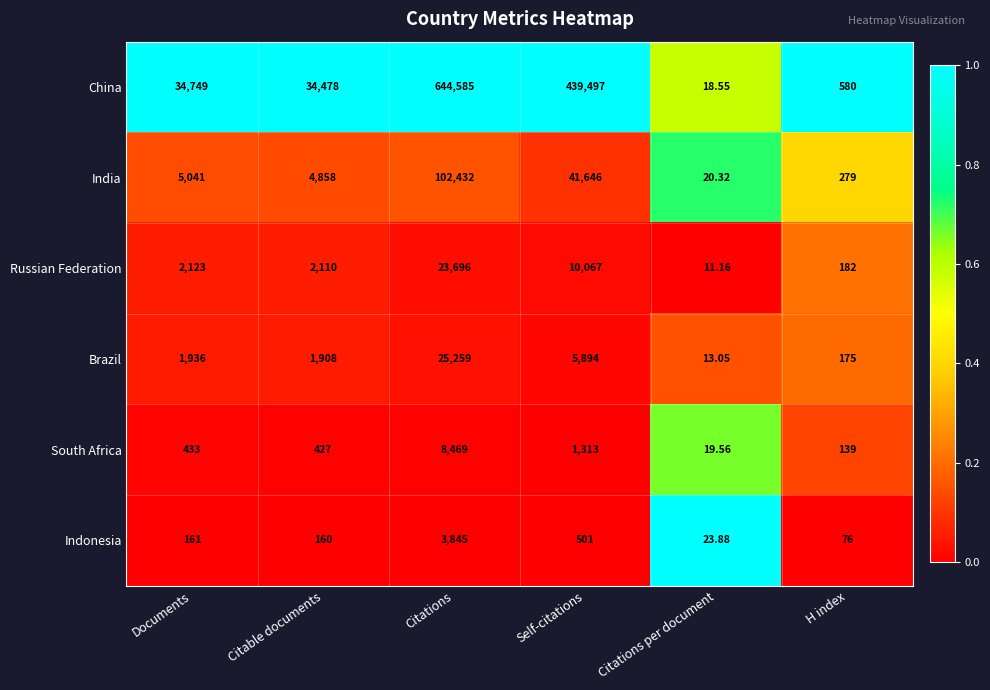

At which label is Russian Federation closest to 11853?

Self-citations